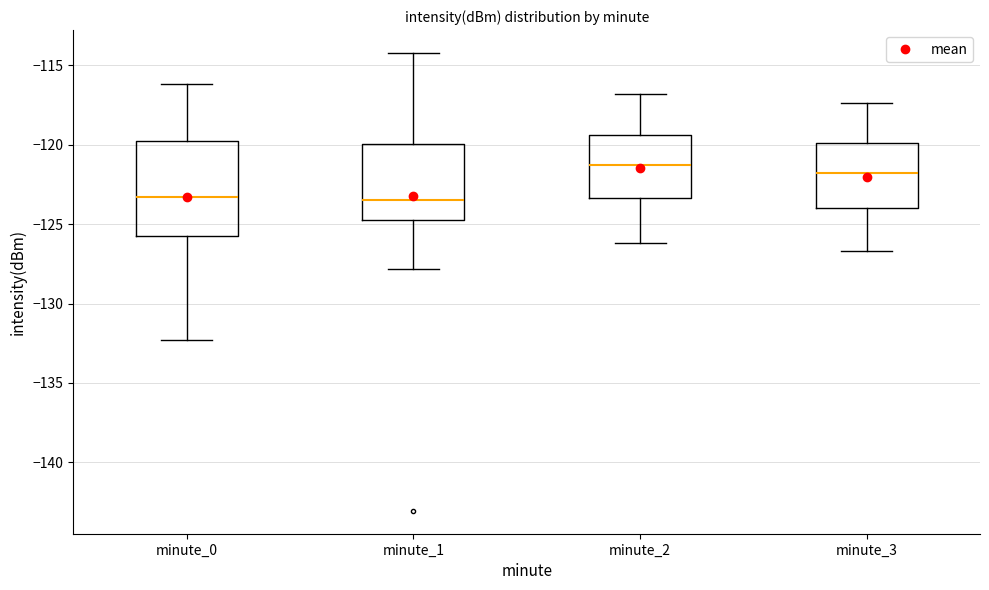

Where is the upper edge of the box for minute_1 on the y-axis? The values are not printed on the chart, so give them approximately, as read against the axis.

-120.0